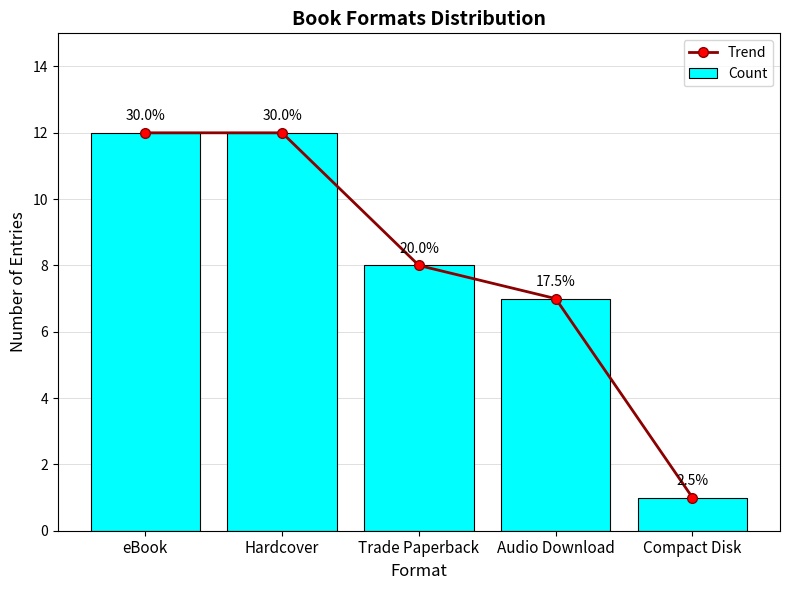

What value does the Trend series have at Trade Paperback, to the nearest 10?

10